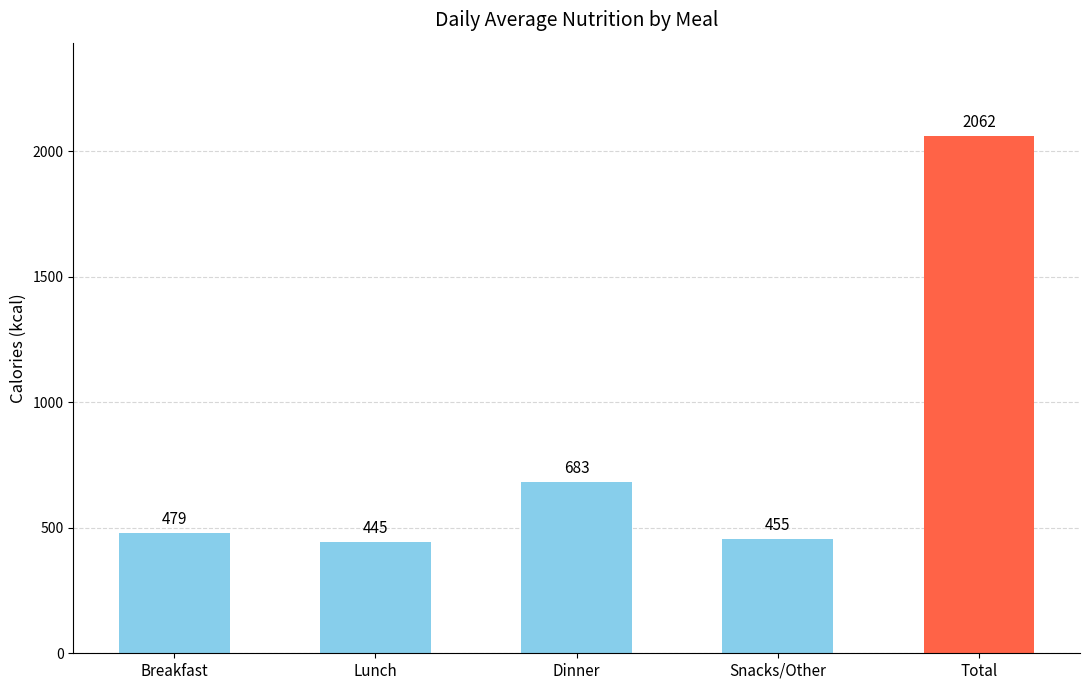

True or false: the data shows 683 at Dinner.

True